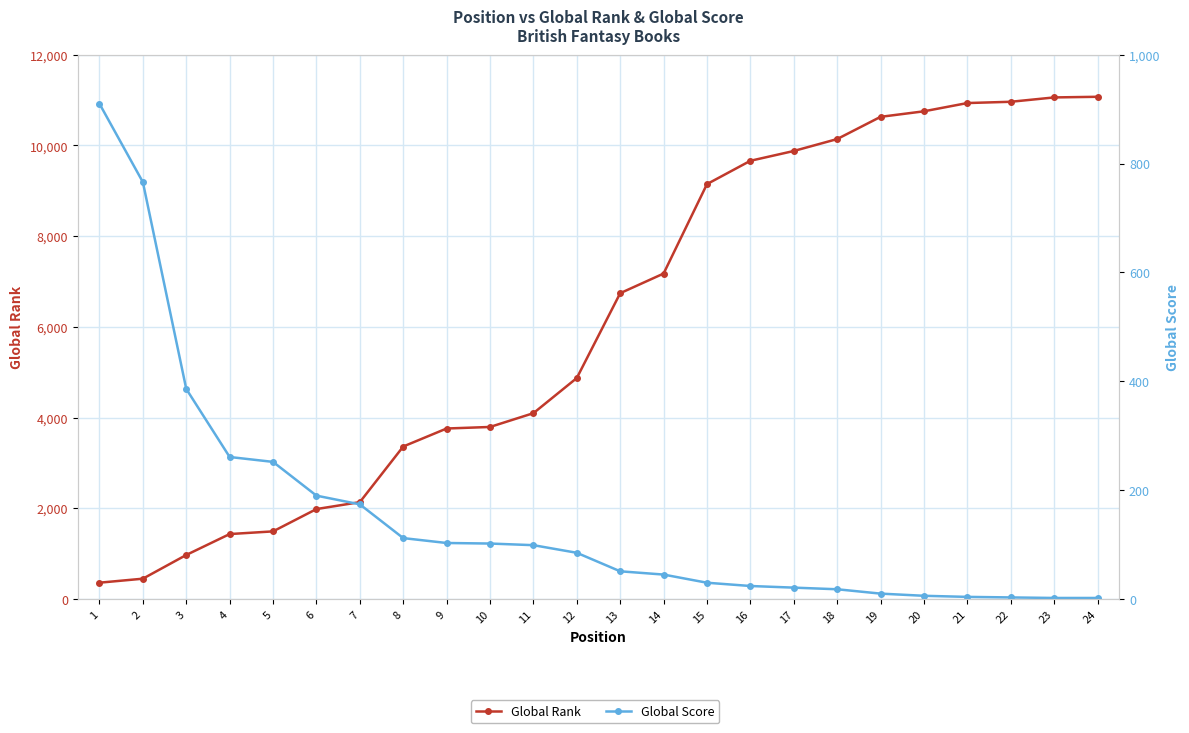

What is the value of the Global Score point at the 12th from the left?

85